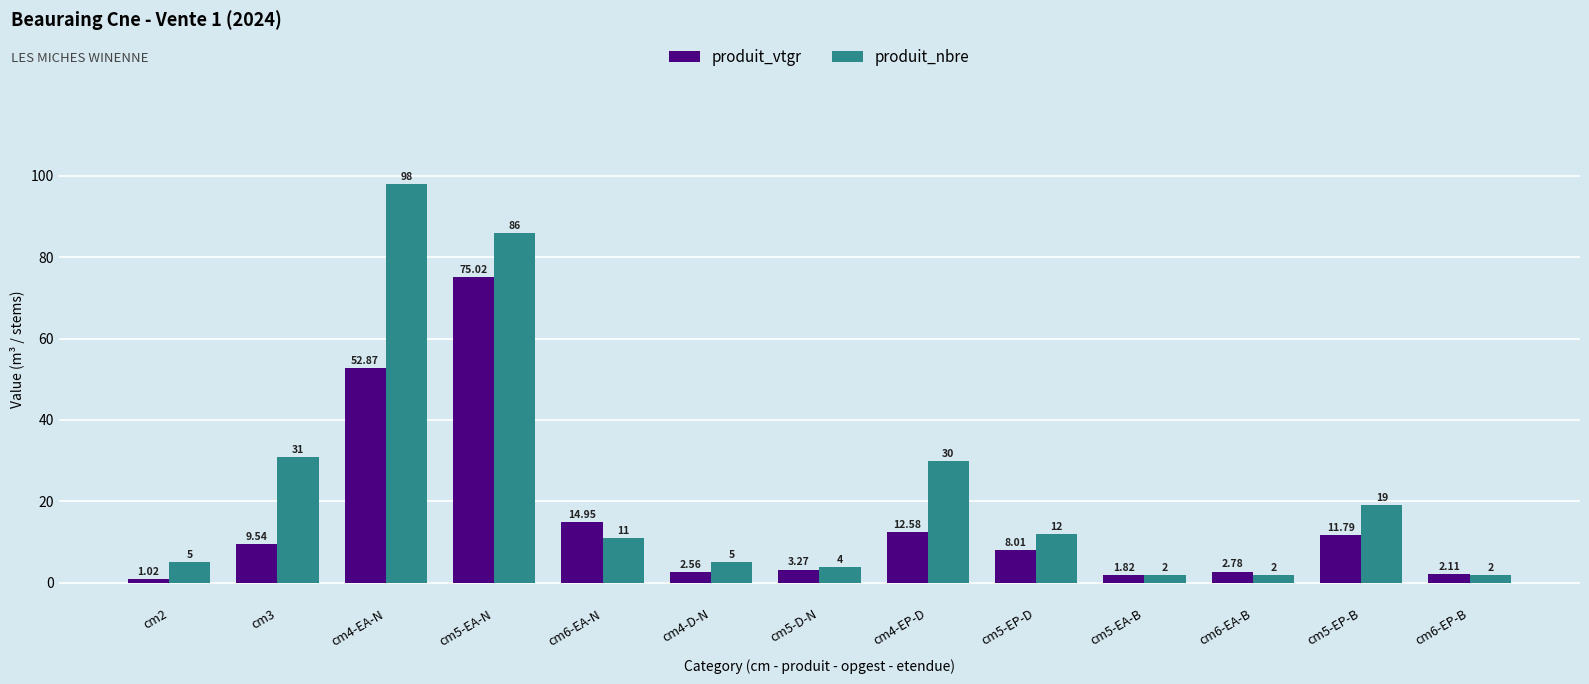

What is the total value across all series at cm5-EP-D?

20.0